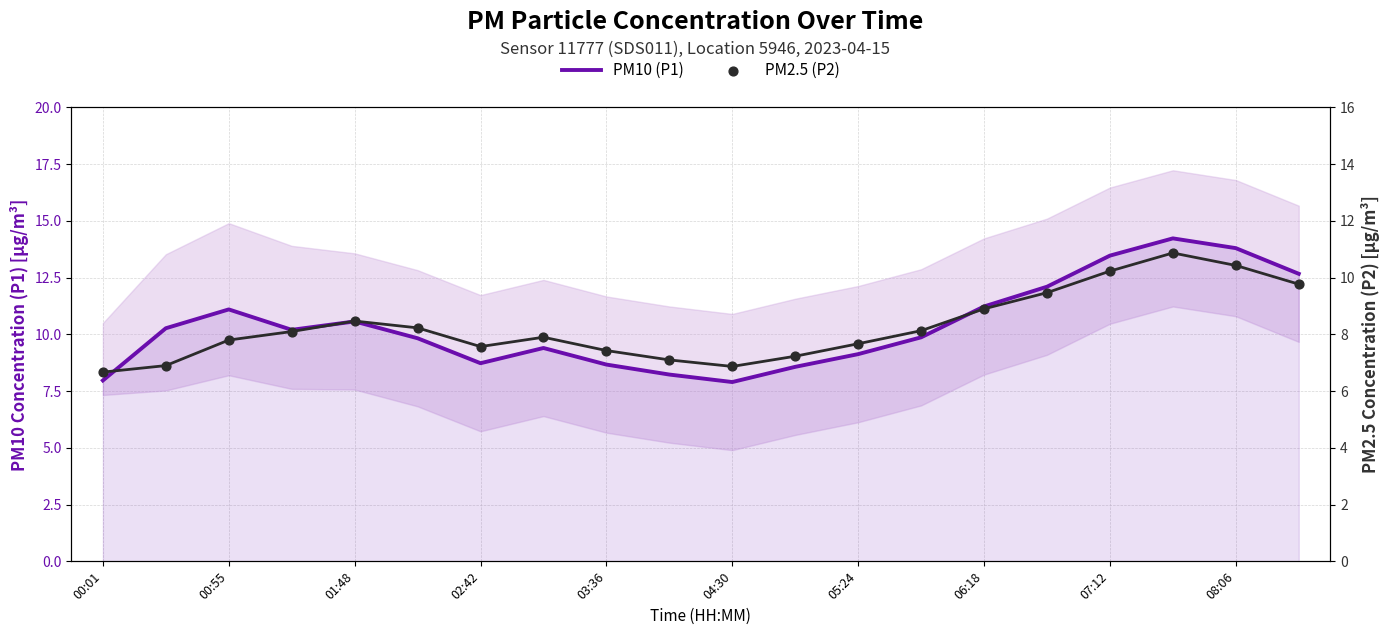

Is the value of PM2.5 (P2) at 02:42 greater than the value of PM10 (P1) at 00:01?

No